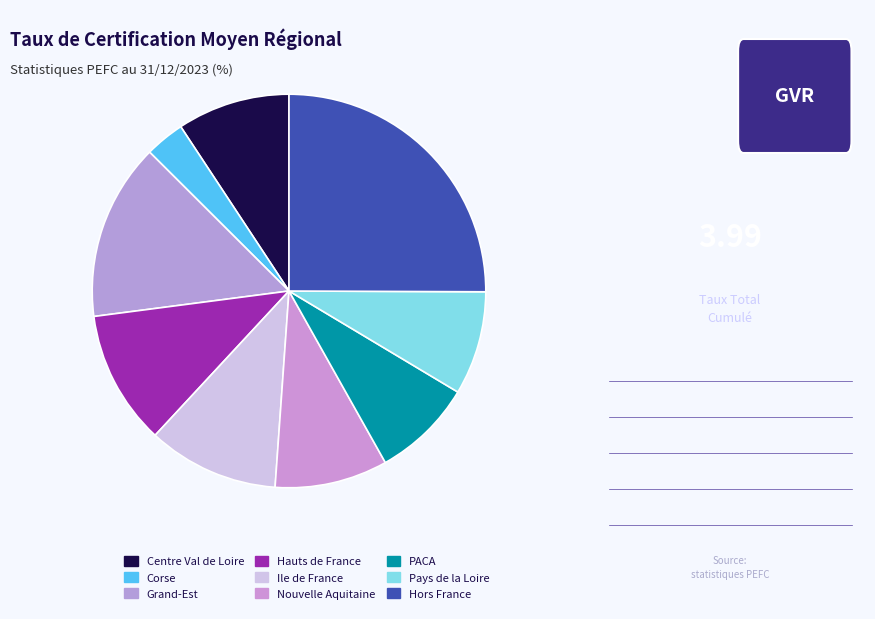

How many segments does this pie chart have?

9